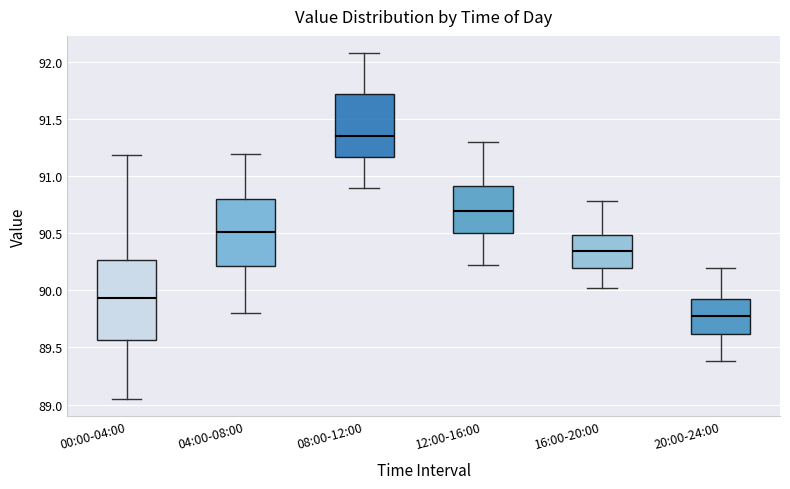

Reading left to right, read every box against the y-axis: the position of its median line, the range the box covers, and the ends of its whiskers. The values are not printed on the chart, so give them approximately, as read against the axis.

00:00-04:00: median 89.95, box 89.55 to 90.25, whiskers 89.05 to 91.20
04:00-08:00: median 90.50, box 90.20 to 90.80, whiskers 89.80 to 91.20
08:00-12:00: median 91.35, box 91.15 to 91.70, whiskers 90.90 to 92.10
12:00-16:00: median 90.70, box 90.50 to 90.90, whiskers 90.20 to 91.30
16:00-20:00: median 90.35, box 90.20 to 90.50, whiskers 90.00 to 90.80
20:00-24:00: median 89.80, box 89.60 to 89.95, whiskers 89.40 to 90.20